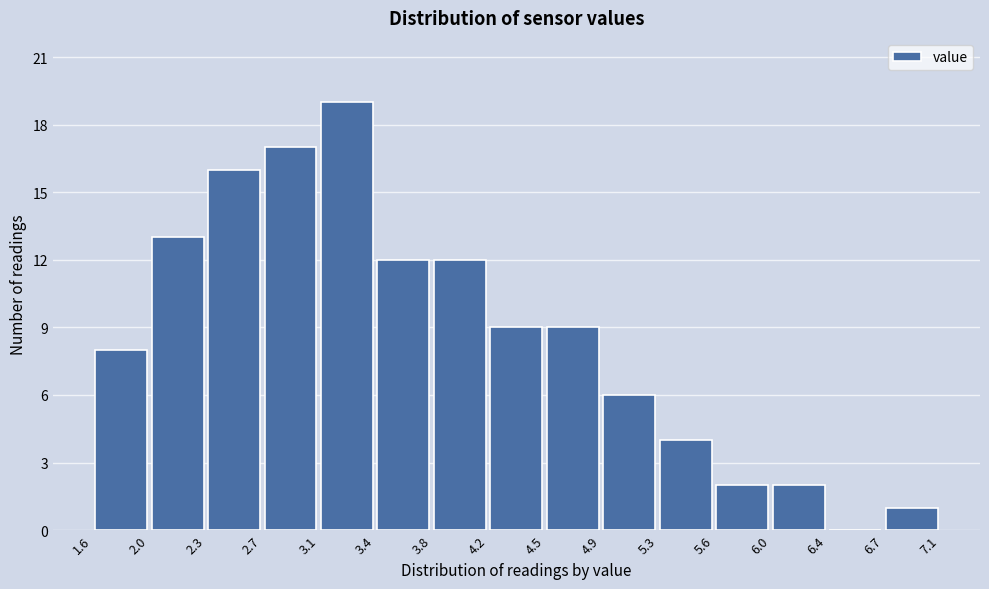

Reading left to right, transcribe this chart: for each bar, give the range it covers on the x-axis and its height. The values are not printed on the chart, so give them approximately, as read against the axis.

1.6 to 2.0: 8
2.0 to 2.3: 13
2.3 to 2.7: 16
2.7 to 3.1: 17
3.1 to 3.4: 19
3.4 to 3.8: 12
3.8 to 4.2: 12
4.2 to 4.5: 9
4.5 to 4.9: 9
4.9 to 5.3: 6
5.3 to 5.6: 4
5.6 to 6.0: 2
6.0 to 6.4: 2
6.4 to 6.7: 0
6.7 to 7.1: 1